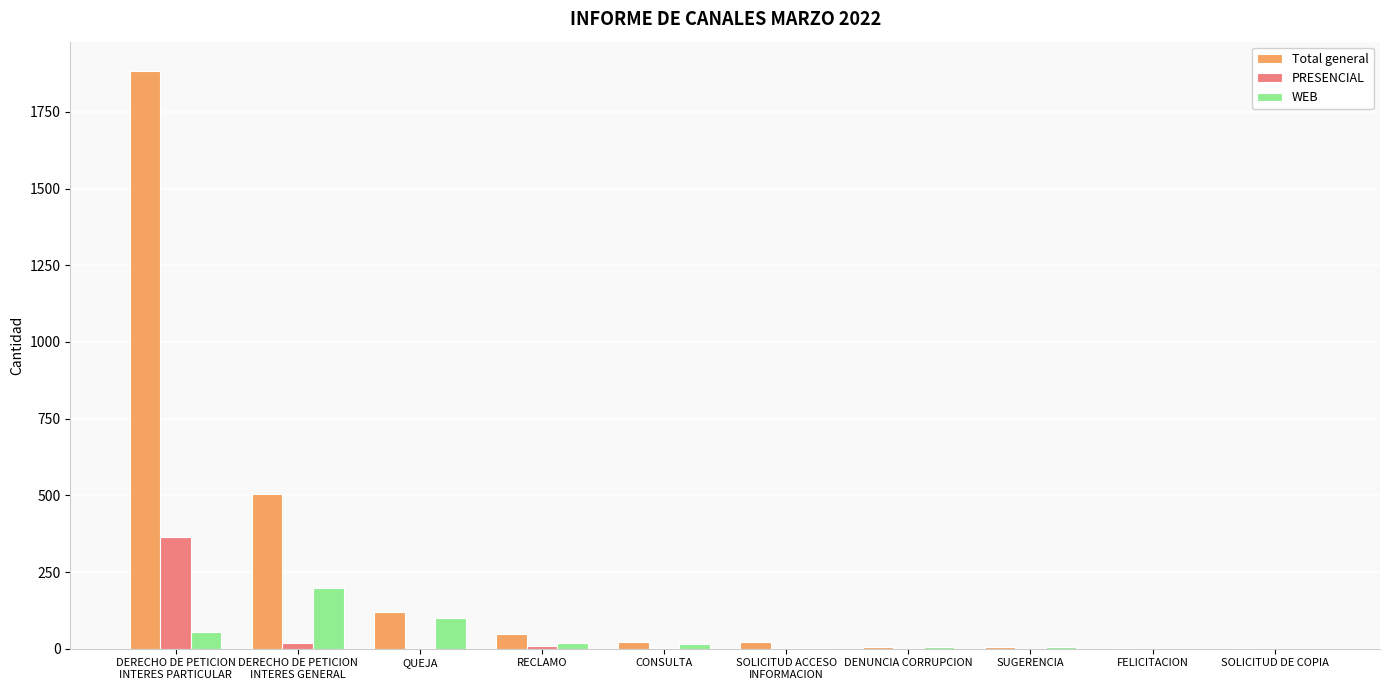

What is the highest value of the Total general series?

1885